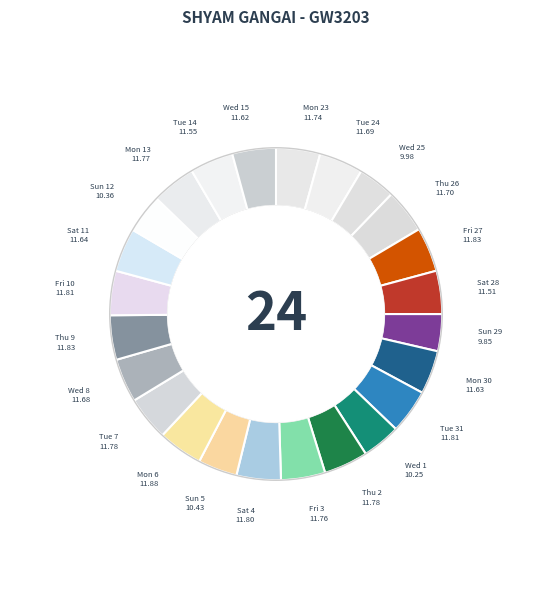

How many segments does this pie chart have?

24